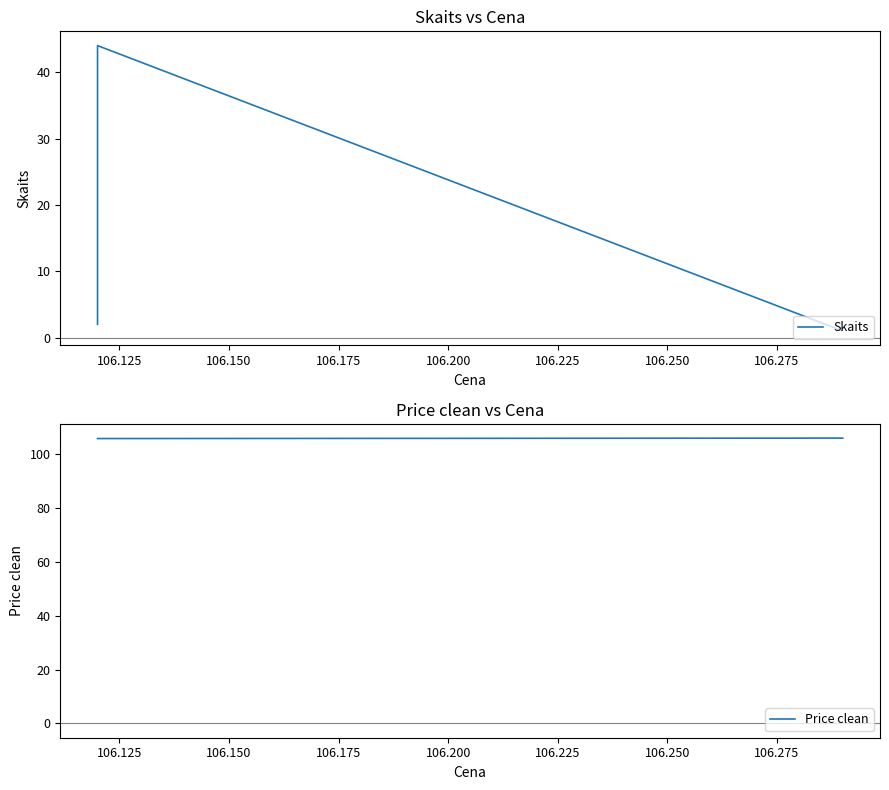

Rank the series by their maximum value, from highest to lowest.

Price clean, Skaits